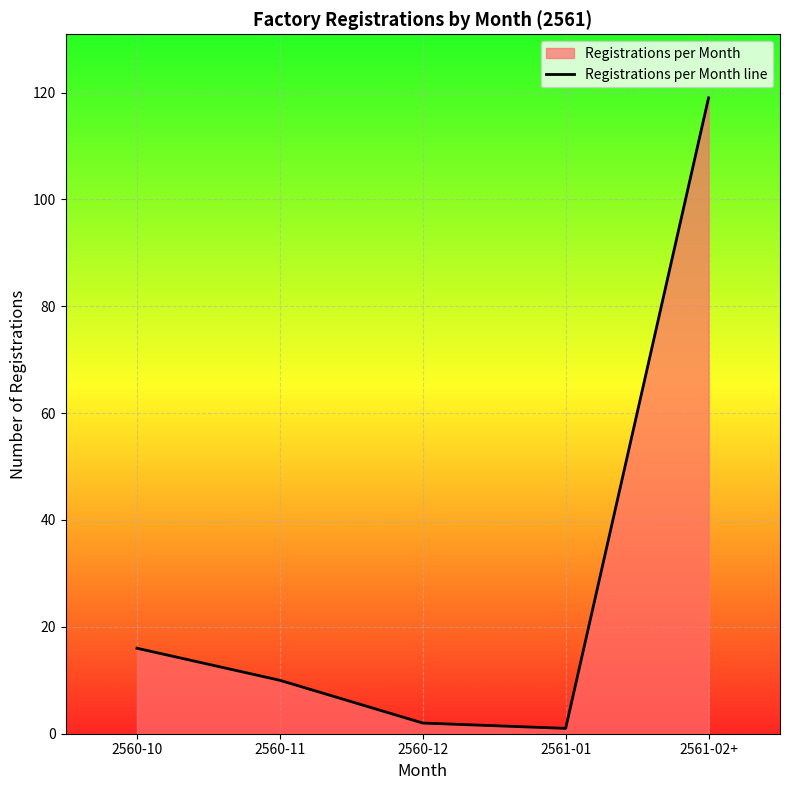

True or false: the data shows 1 at 2561-01.

False